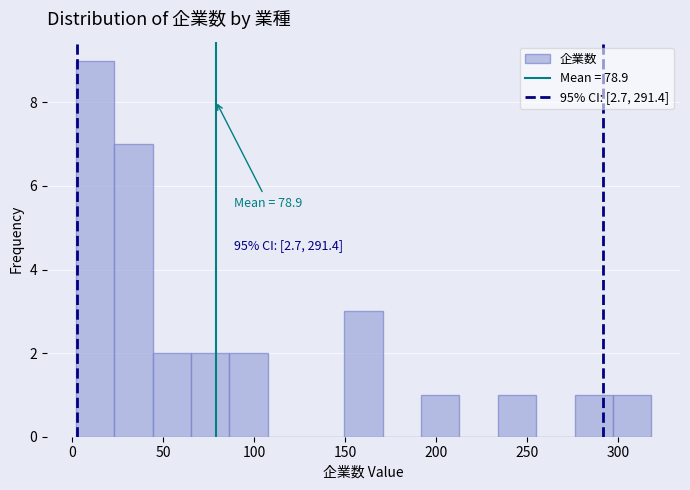

Over which range of the x-axis is the bar tallest?

0 to 25